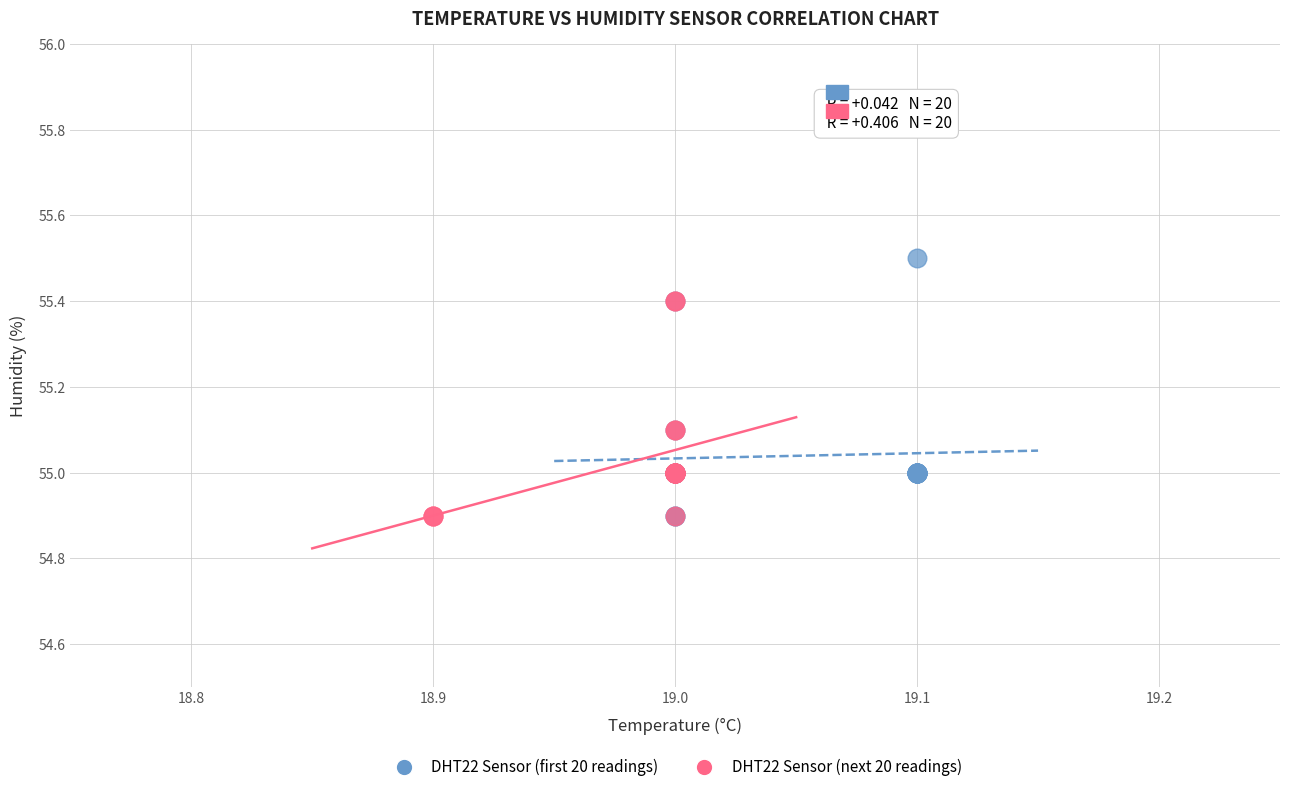

Which series contains the highest Y value?

DHT22 Sensor (first 20 readings)